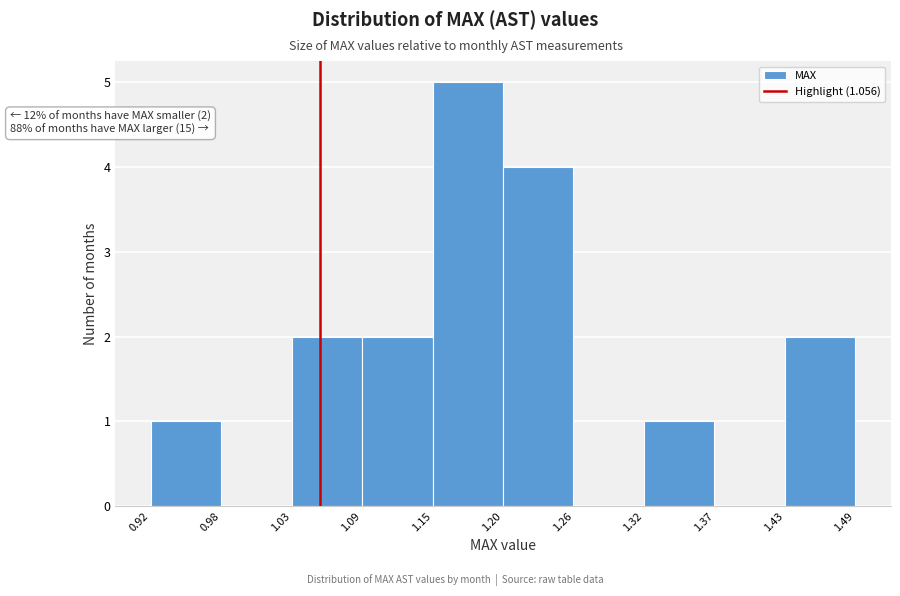

Over which range of the x-axis is the bar tallest?

1.15 to 1.20